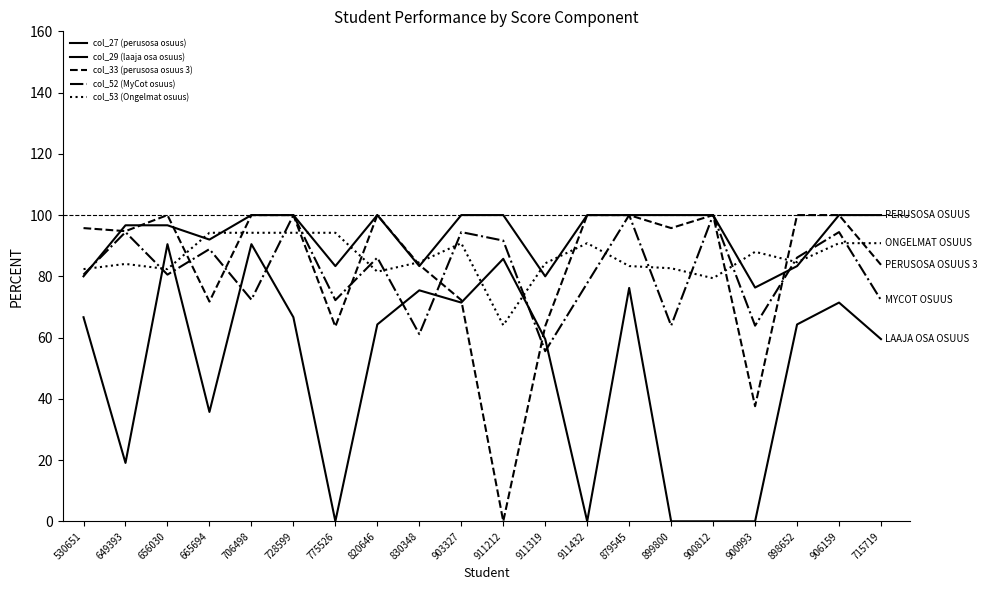

How many lines are shown in the chart?

5